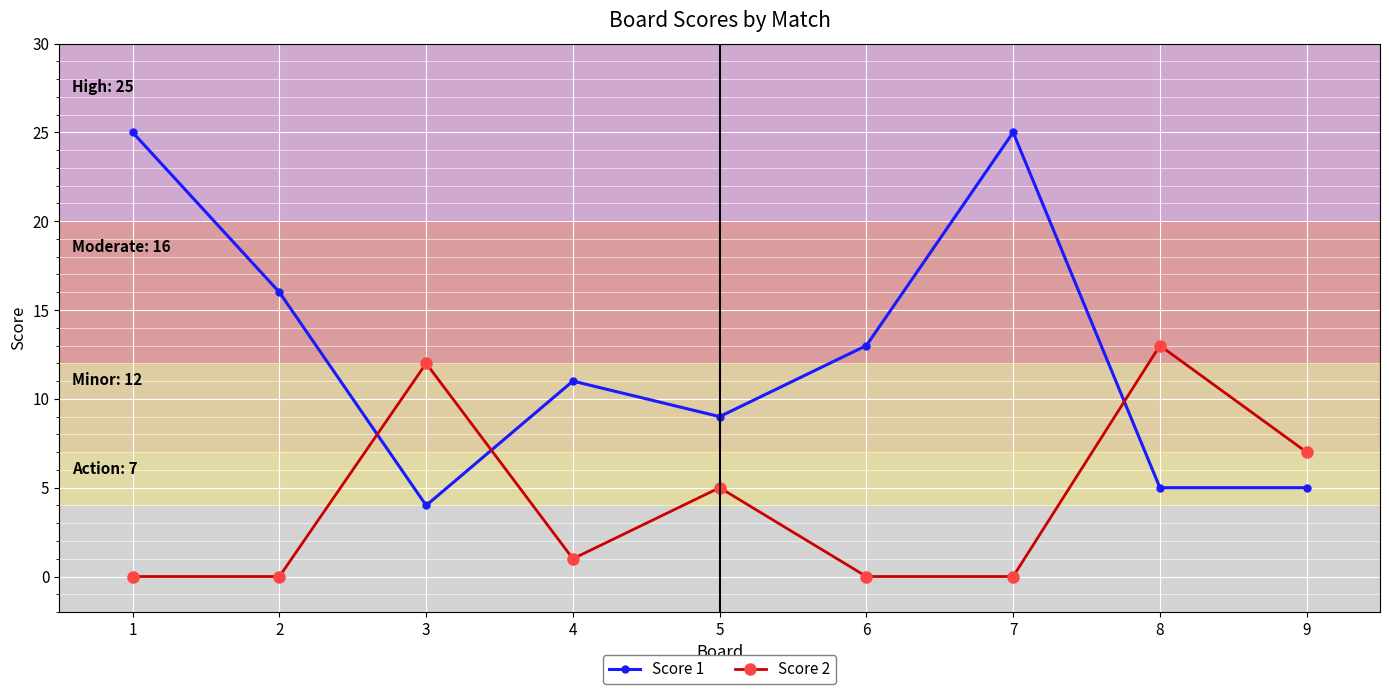

Reading left to right, what are all the values shown in this chart?

Score 1: 25	16	4	11	9	13	25	5	5
Score 2: 0	0	12	1	5	0	0	13	7